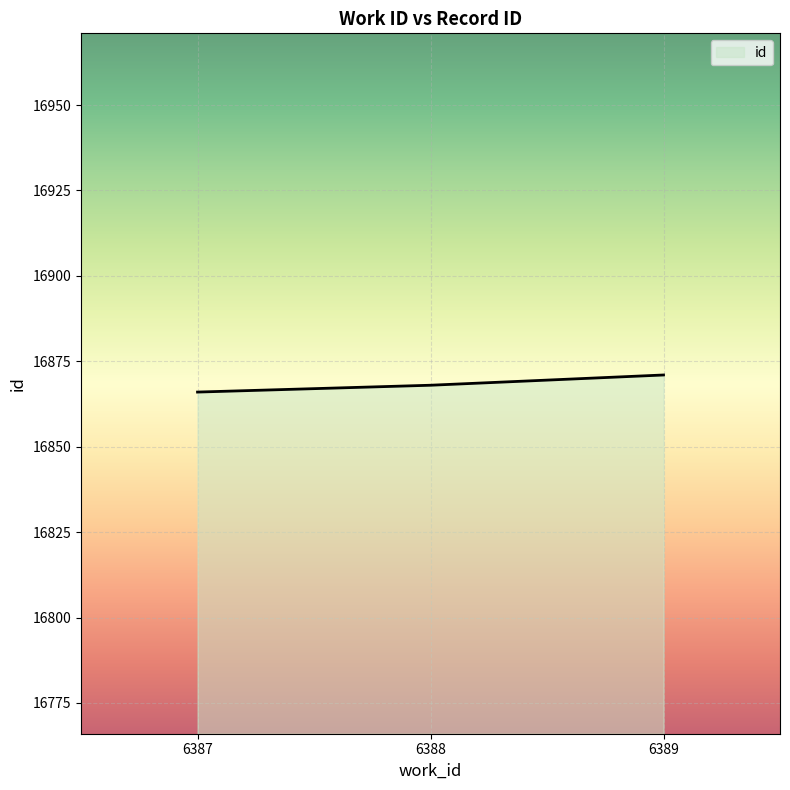

Does the chart have visible grid lines?

Yes